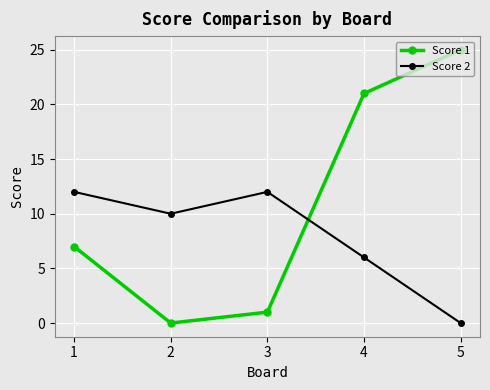

What is the sum of all Score 2 values?

40